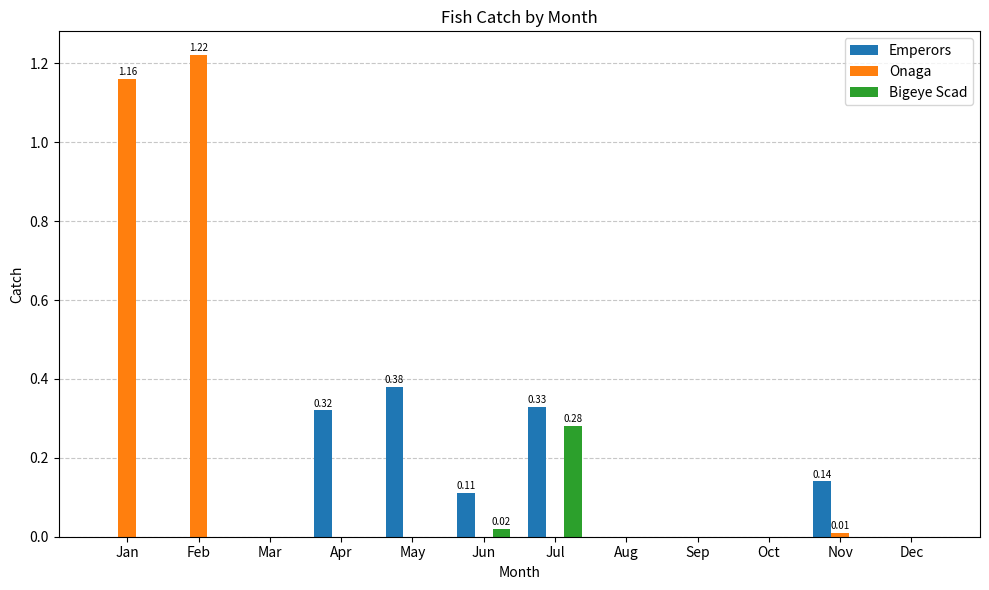

Which category has the highest value in the Bigeye Scad series?

Jul